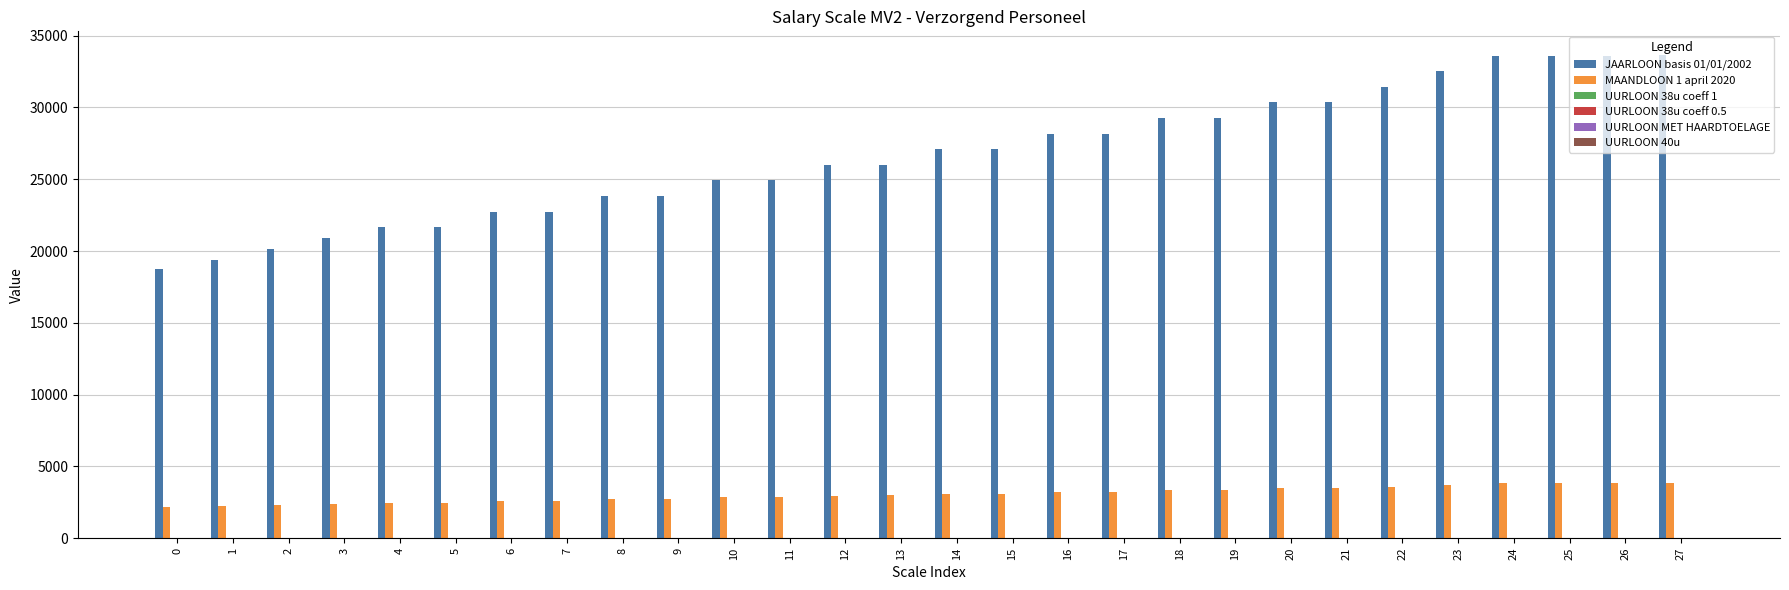

Are the bars horizontal?

No